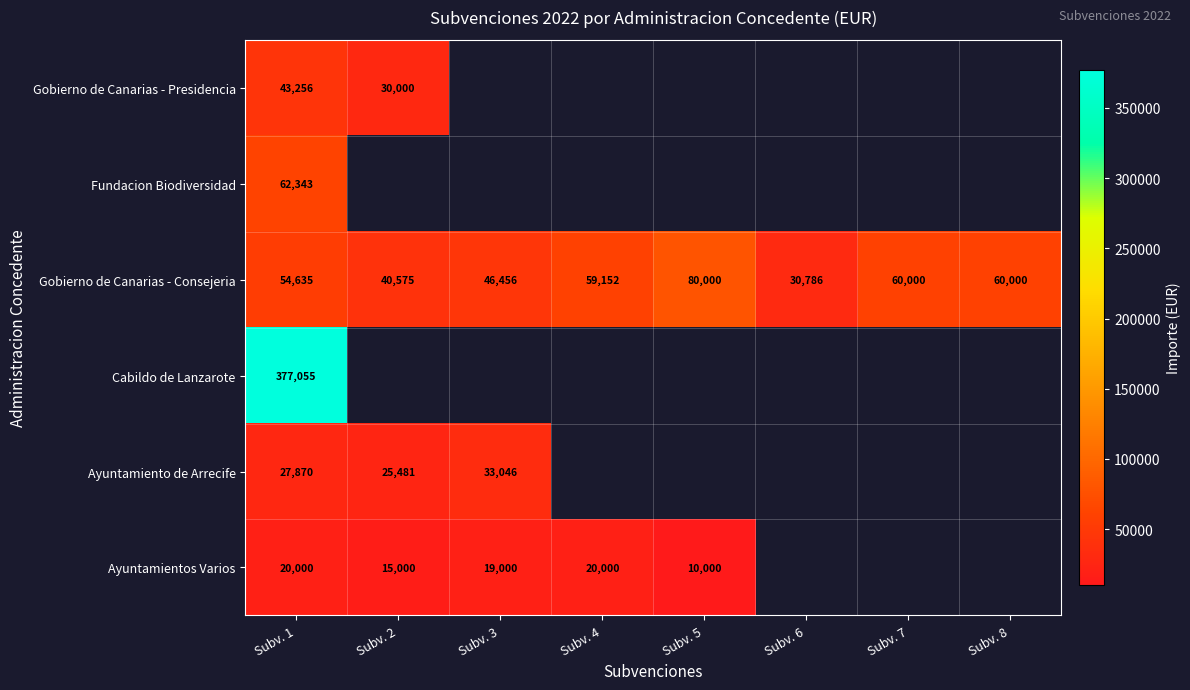

Is it true that Fundacion Biodiversidad equals 20445.9 at Subv. 1?

False